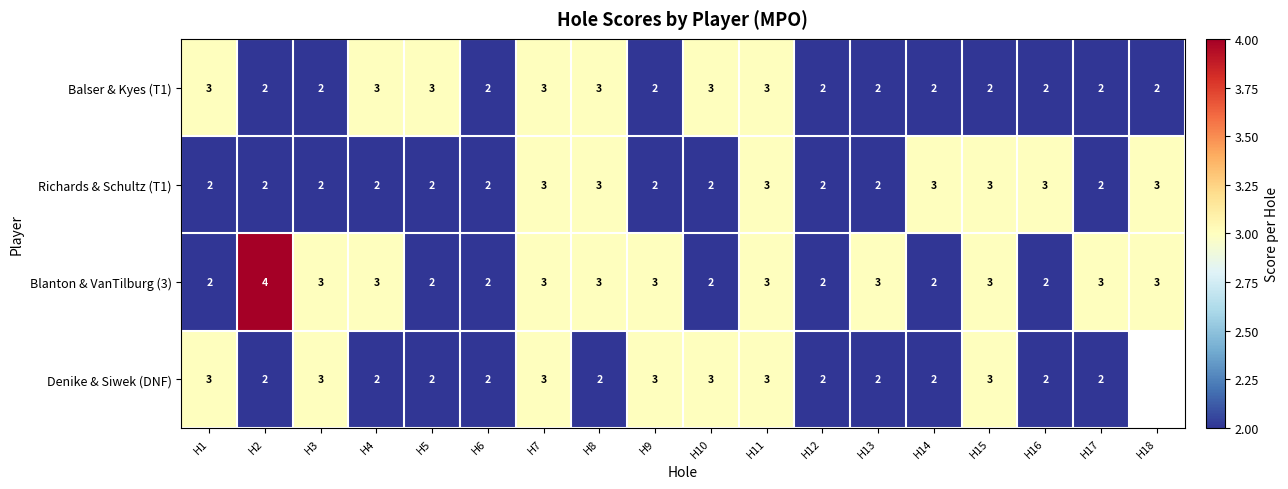

What is the sum of all Balser & Kyes (T1) values?

43